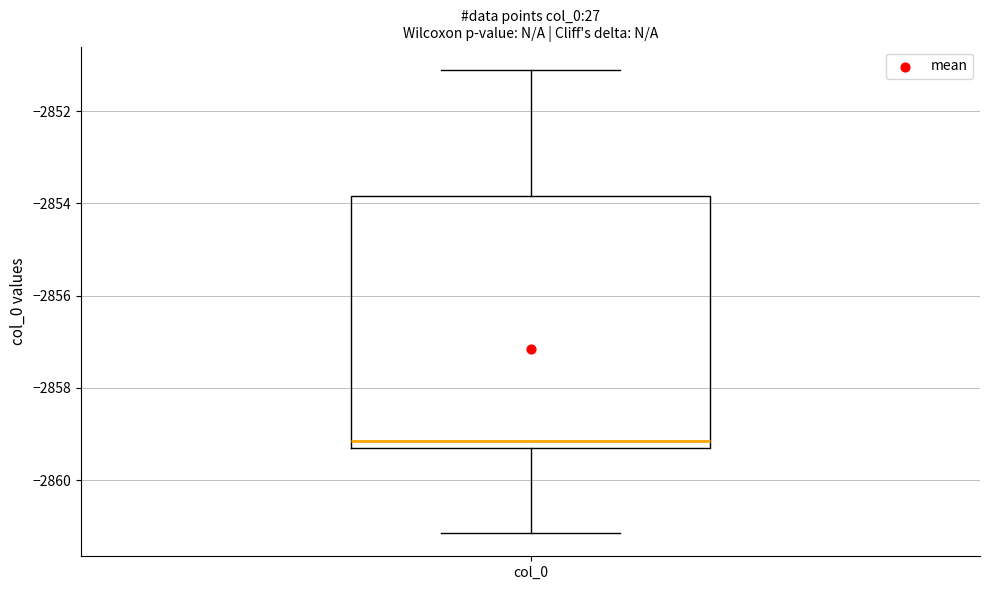

Where does the upper whisker of the box for col_0 end on the y-axis? The values are not printed on the chart, so give them approximately, as read against the axis.

-2851.2